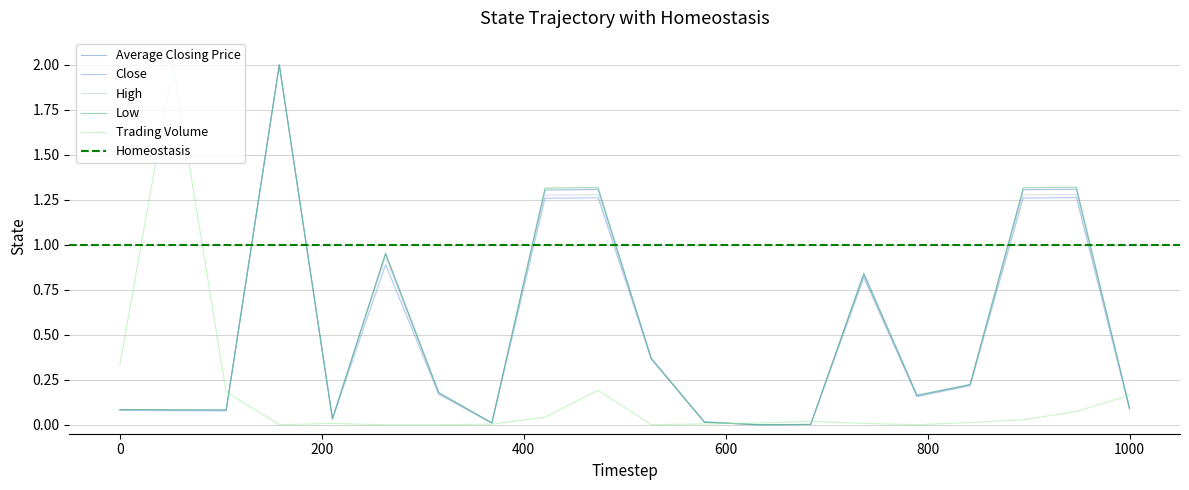

Is it true that Close equals 0.1 at 0?

True